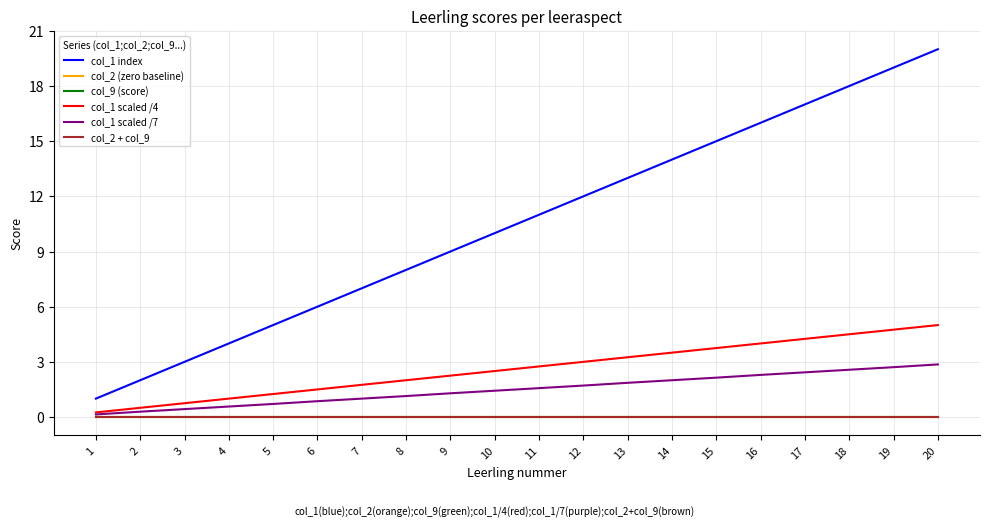

Does the chart display data point markers on the line(s)?

No